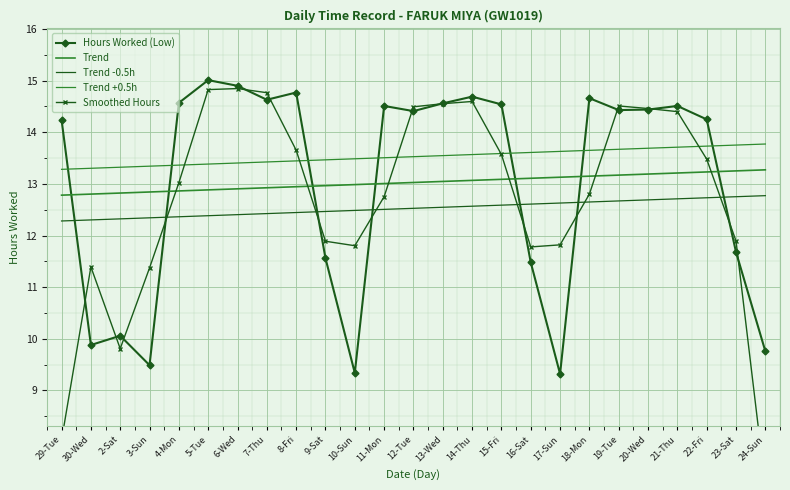

What is the difference between the Trend +0.5h values at 23-Sat and 30-Wed?

0.4